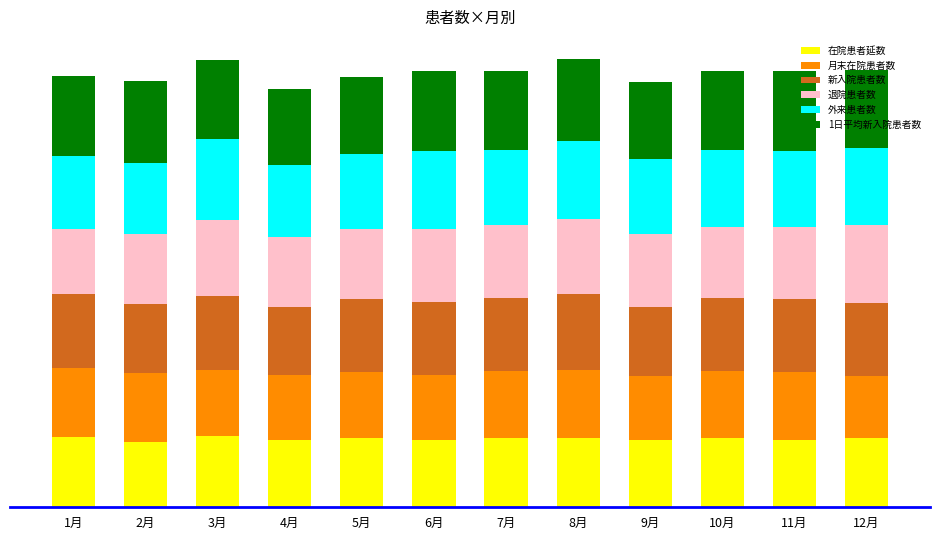

At which label is 退院患者数 closest to 29?

4月